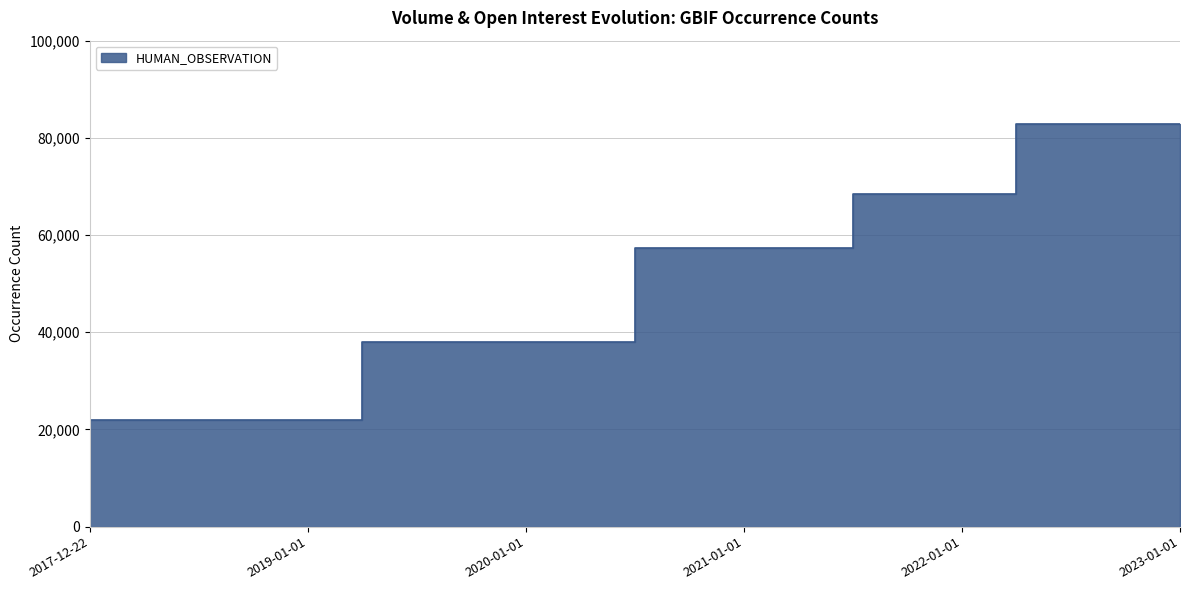

True or false: the data has more than 2 interior local peaks.

False